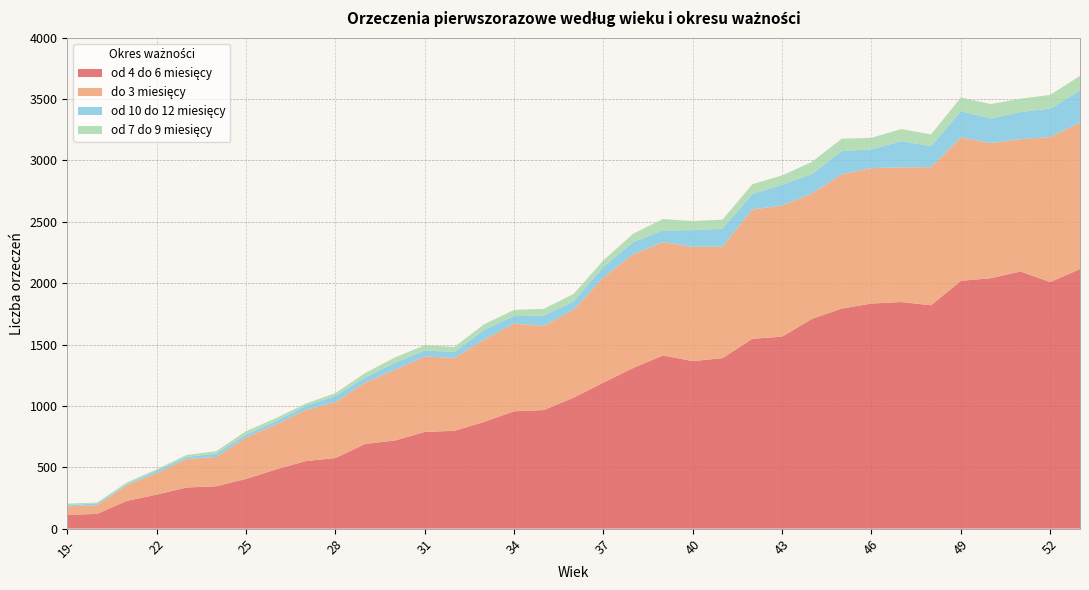

Does the chart have visible grid lines?

Yes